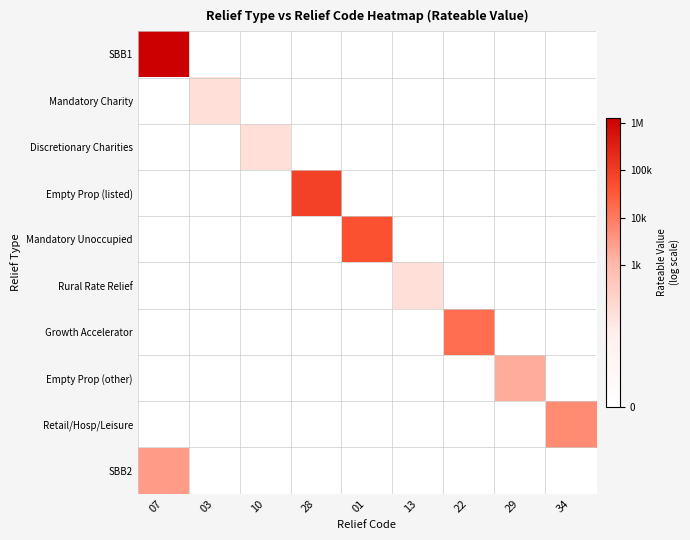

At 22, list the series in order from largest to smallest.

Growth Accelerator, SBB1, Mandatory Charity, Discretionary Charities, Empty Prop (listed), Mandatory Unoccupied, Rural Rate Relief, Empty Prop (other), Retail/Hosp/Leisure, SBB2